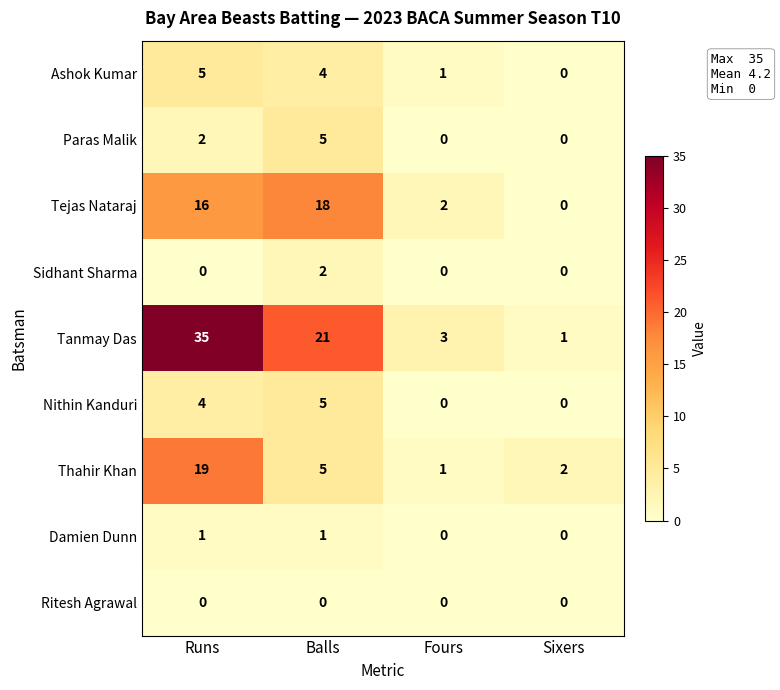

Which label corresponds to the largest value in the chart?

Runs